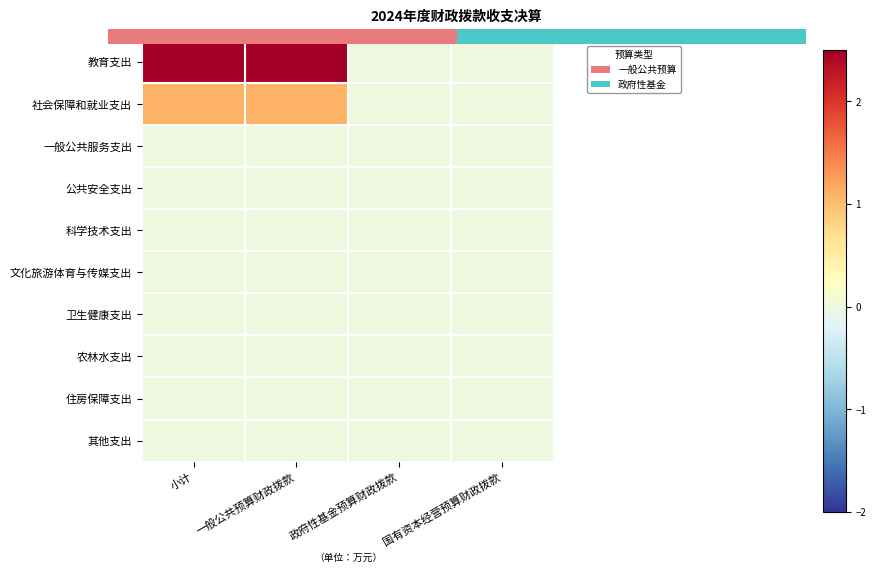

Which category has the lowest value across all series?

政府性基金预算财政拨款